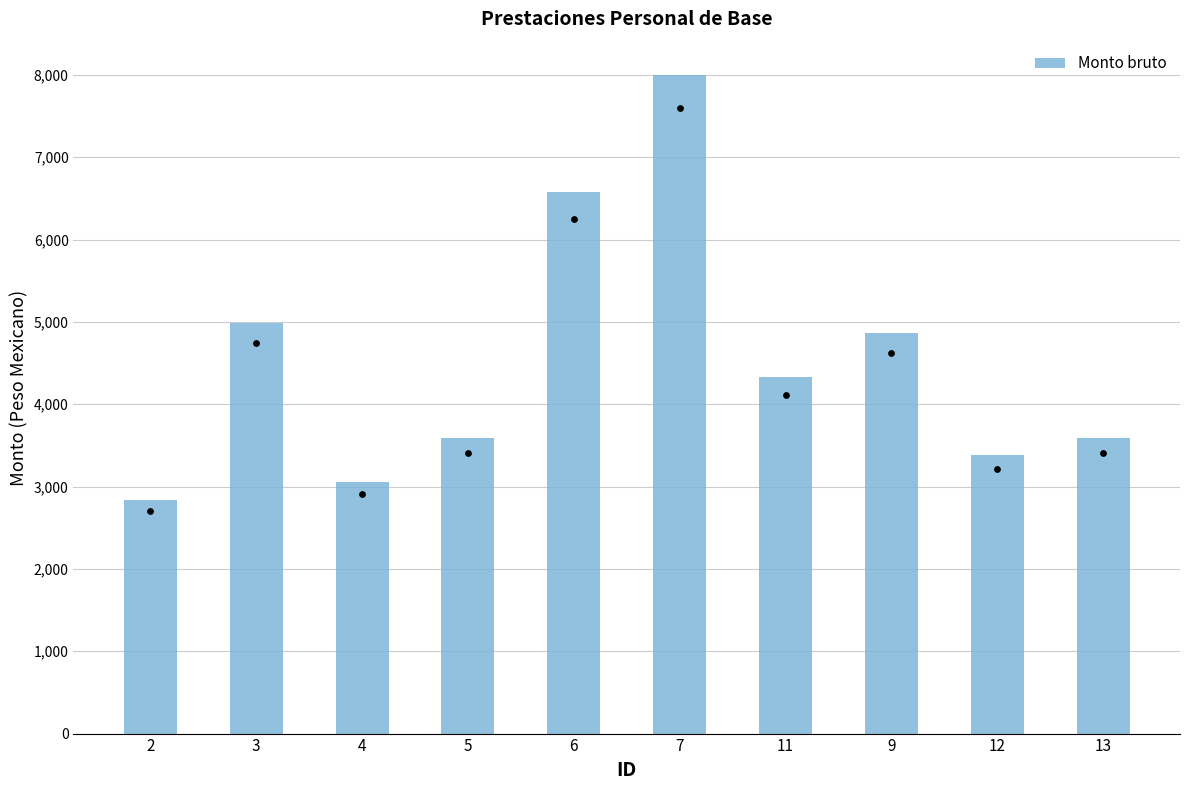

What is the change in value from 7 to 12?

-4615.2